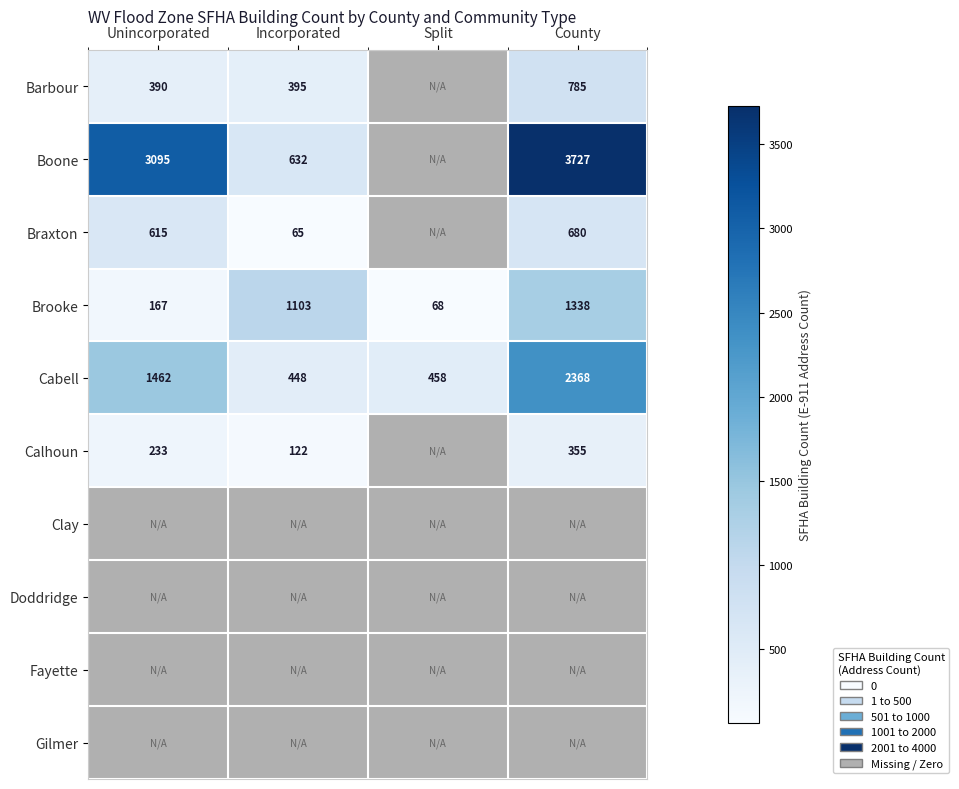

Count the number of categories in the chart.

4